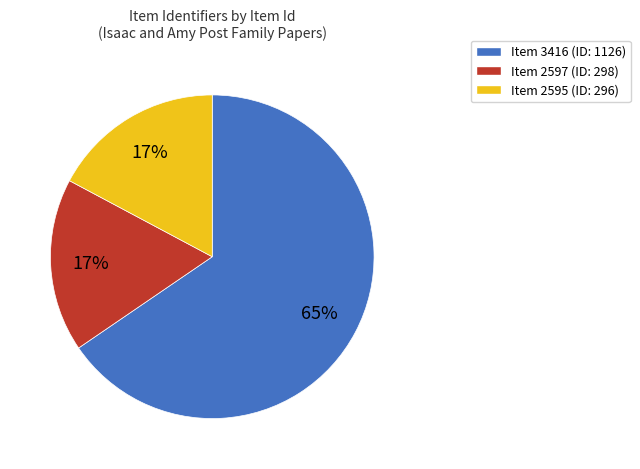

To the nearest percent, what is the average slice percentage?

33%